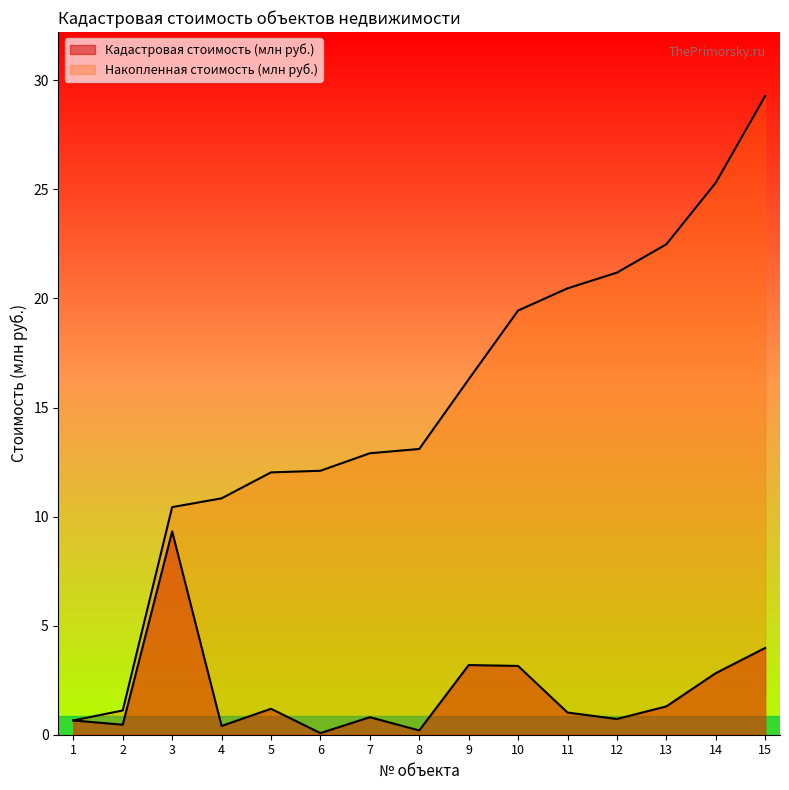

Reading left to right, extract all data points from this chart.

Кадастровая стоимость (млн руб.): 1=0.7	2=0.5	3=9.3	4=0.4	5=1.2	6=0.1	7=0.8	8=0.2	9=3.2	10=3.2	11=1.0	12=0.7	13=1.3	14=2.8	15=4.0
Накопленная стоимость (млн руб.): 1=0.7	2=1.1	3=10.4	4=10.8	5=12.0	6=12.1	7=12.9	8=13.1	9=16.3	10=19.4	11=20.5	12=21.2	13=22.5	14=25.3	15=29.3